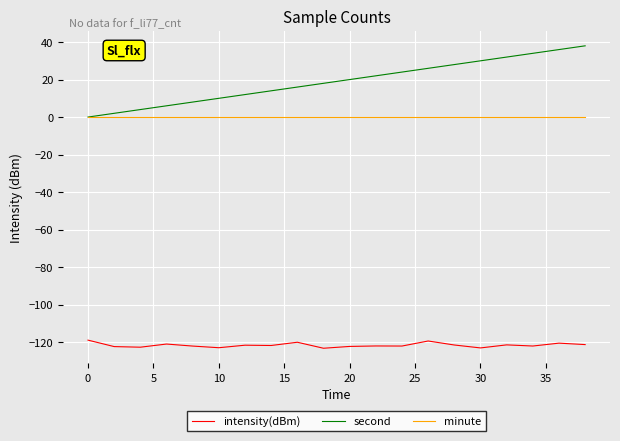

True or false: minute and intensity(dBm) intersect in this chart.

False